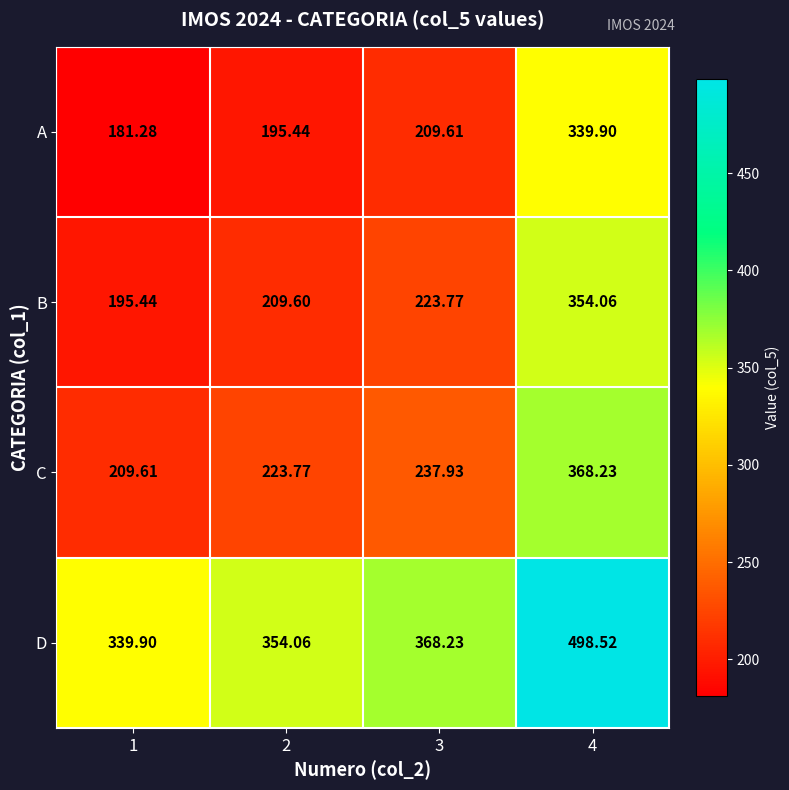

Is the value of D at 3 greater than the value of C at 2?

Yes